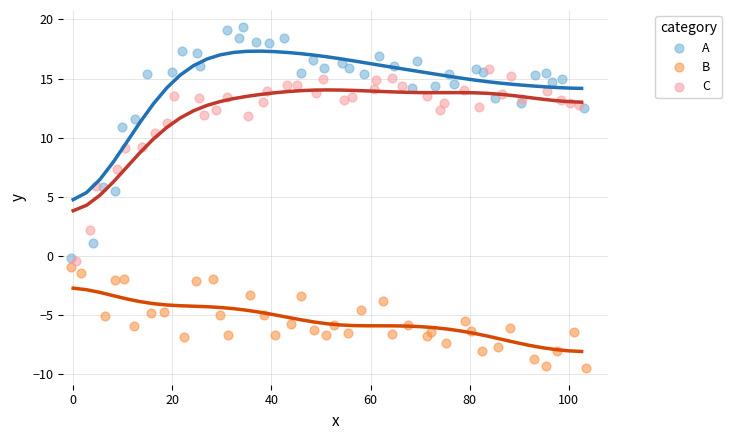

Which series contains the lowest Y value?

B